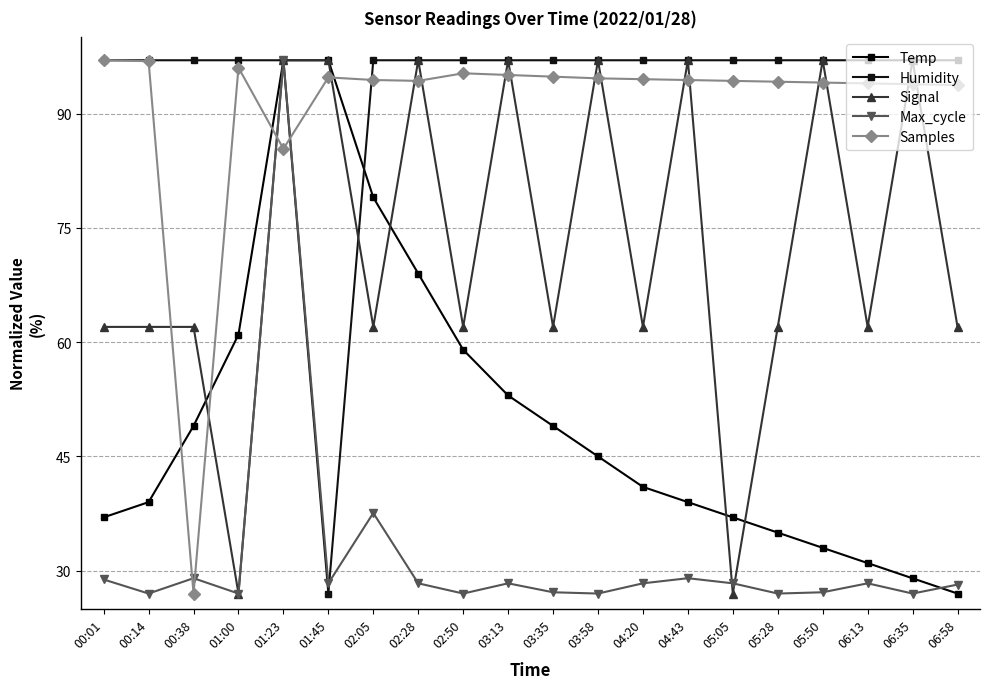

What position from the right is 01:23?

16